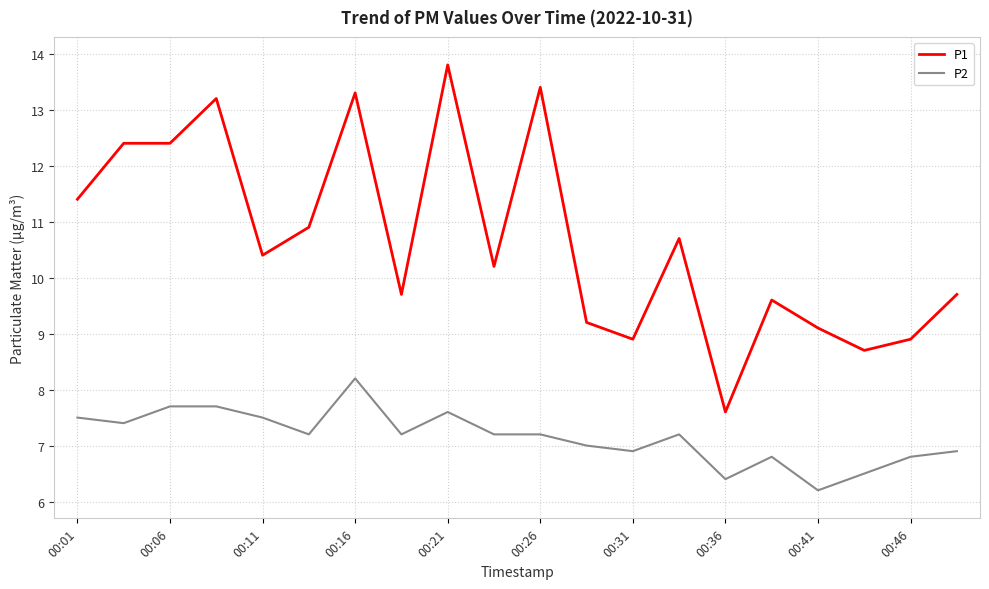

Rank the series by their average value, from highest to lowest.

P1, P2